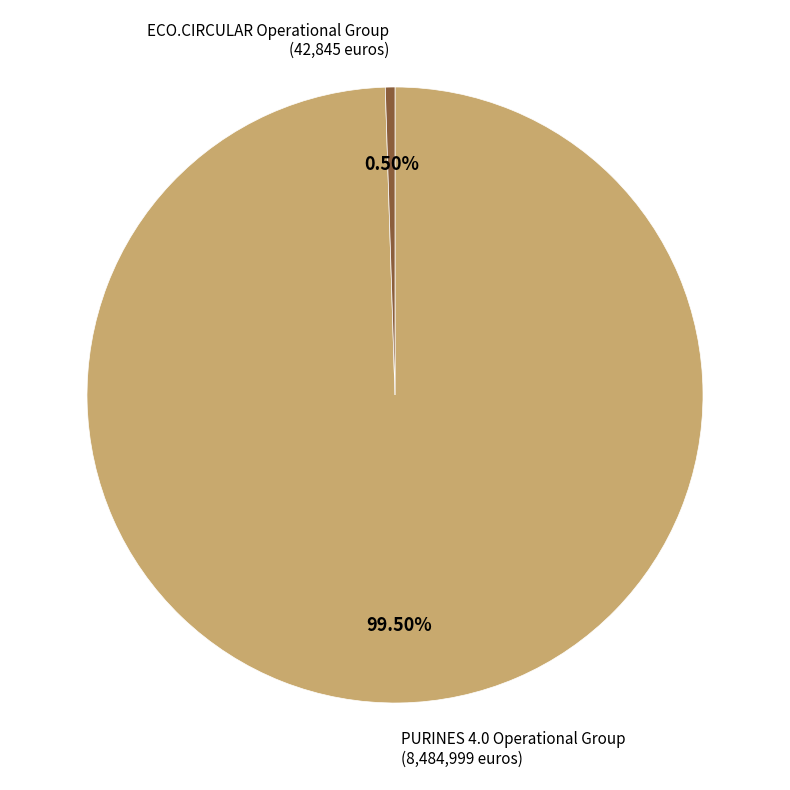

Count the number of slices in the pie.

2